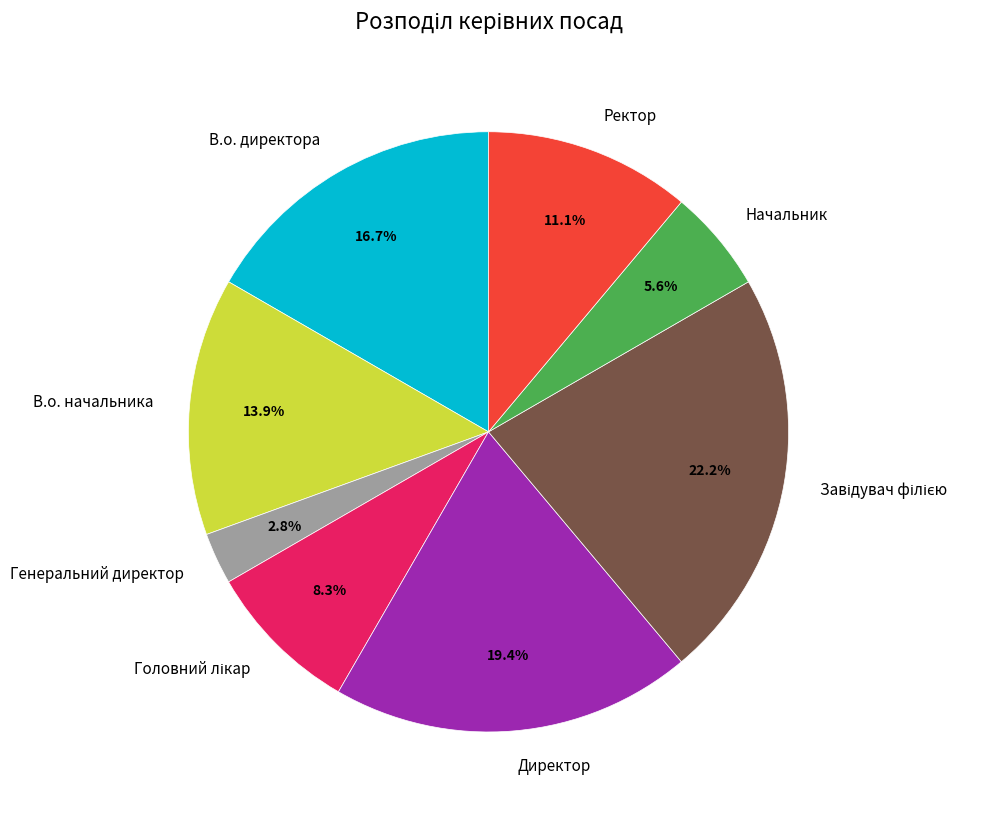

Does any single category account for the majority?

No